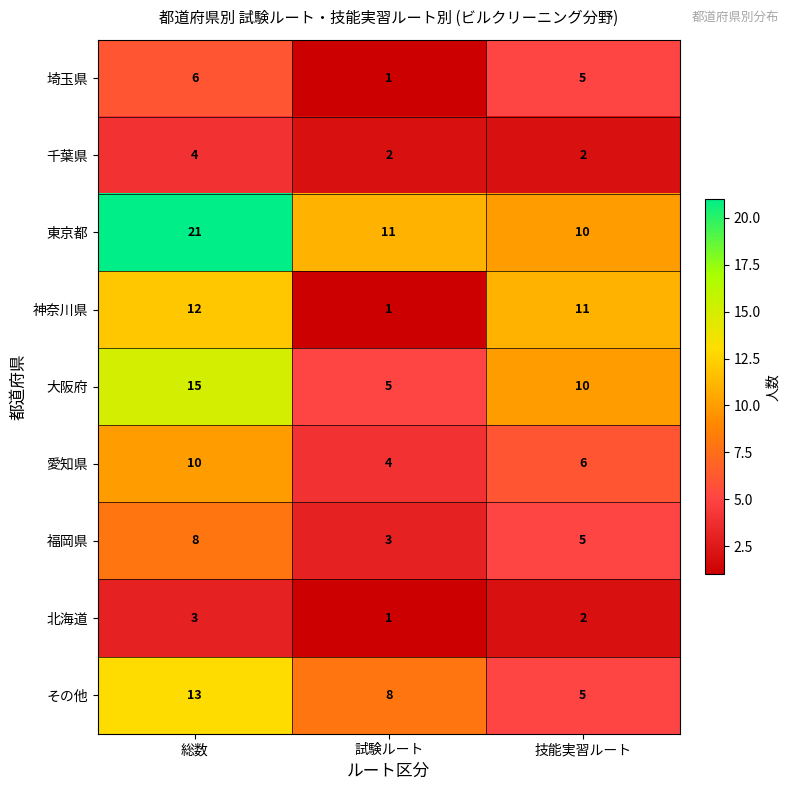

Between 総数 and 技能実習ルート, which series saw the biggest shift?

東京都